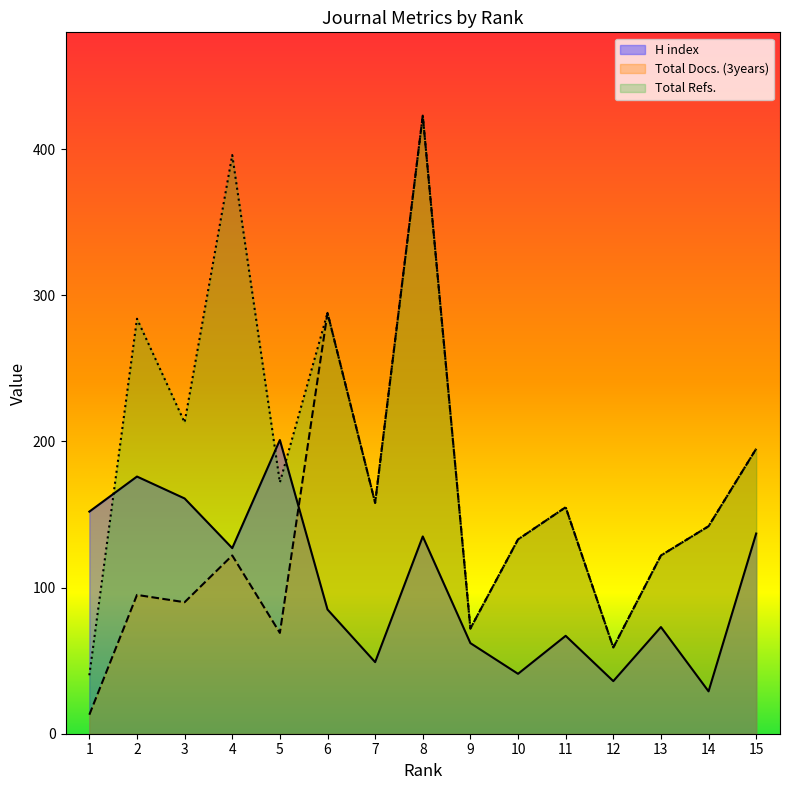

What is the difference between the highest and lowest values at 7?

109